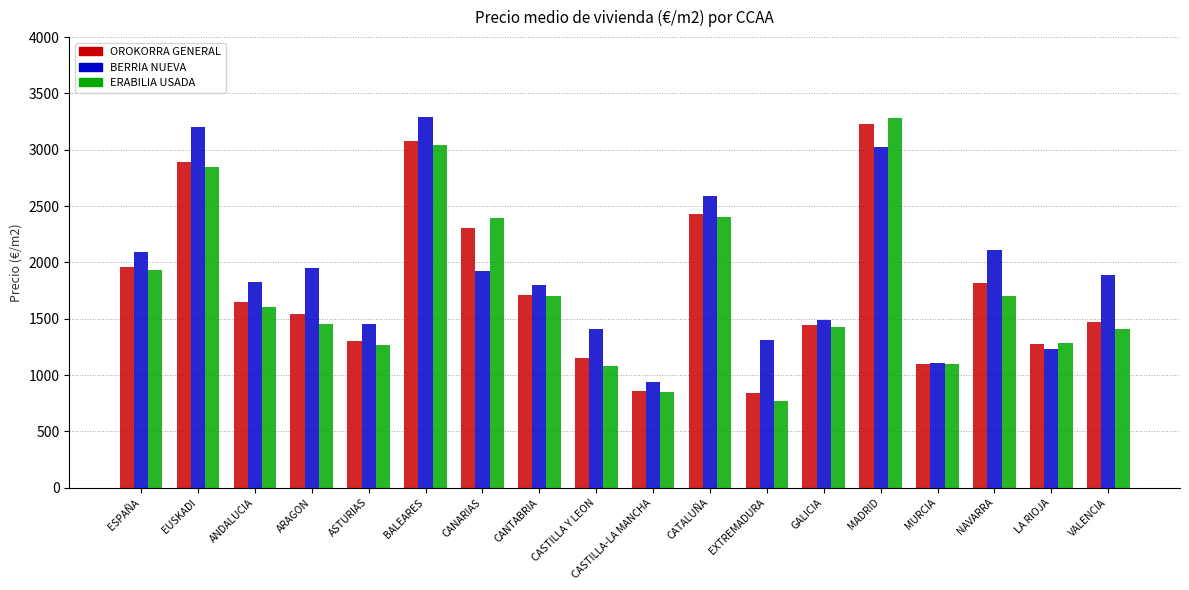

True or false: BERRIA NUEVA has a value of 2404.2 at ASTURIAS.

False